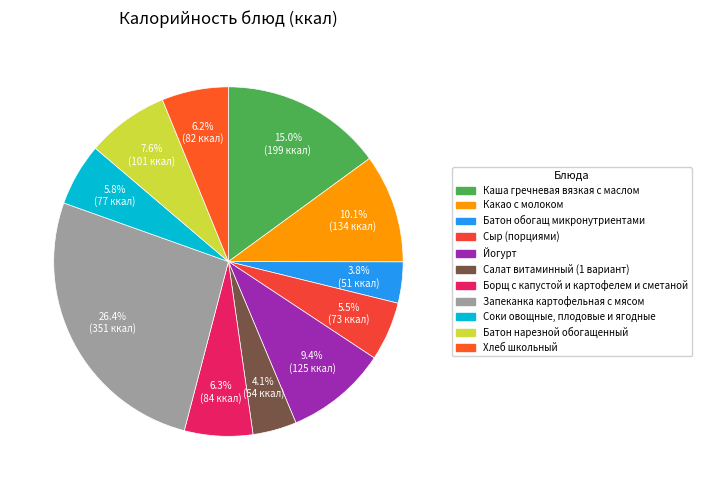

Does Соки овощные, плодовые и ягодные account for over 50% of the chart?

No